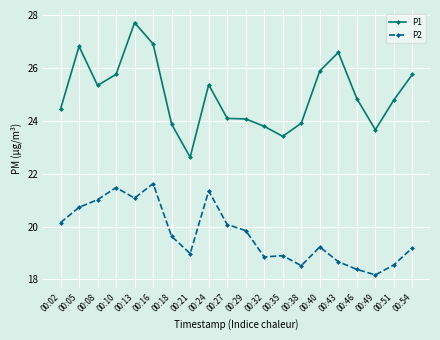

Rank the series by their average value, from highest to lowest.

P1, P2